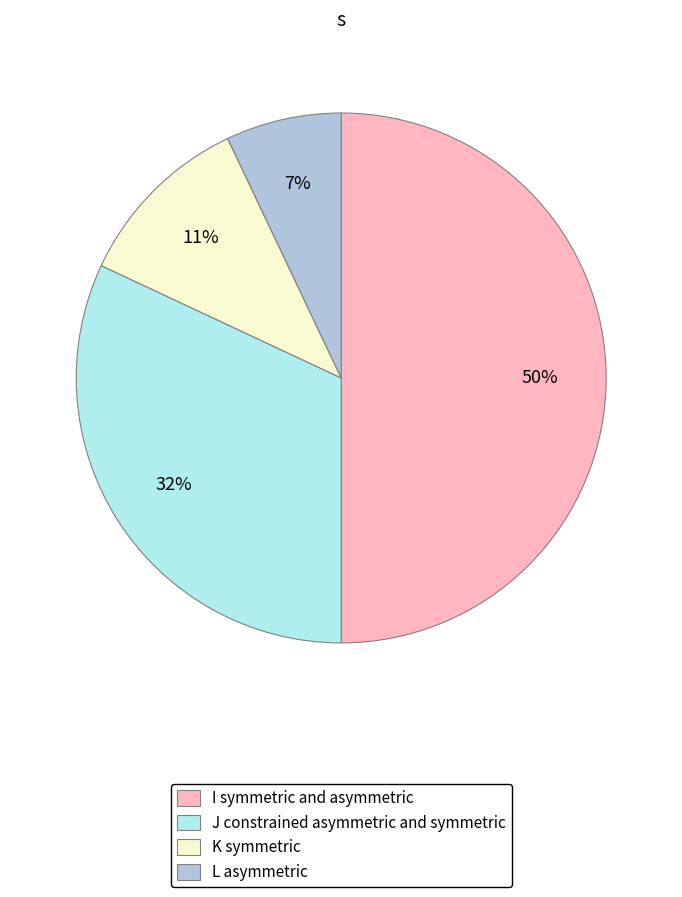

Which has a higher value, I or J?

I